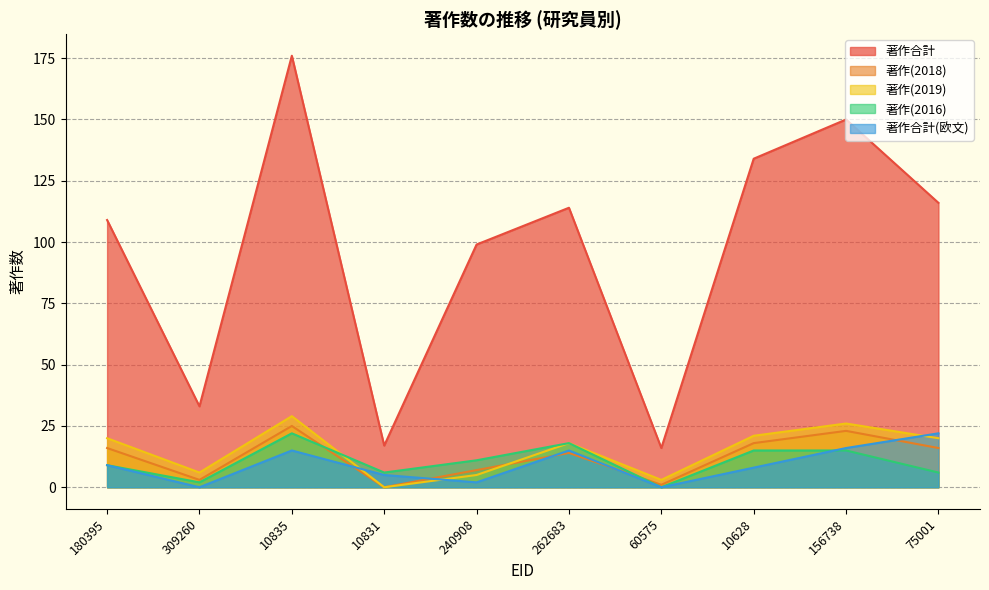

Which label corresponds to the largest value in the chart?

10835